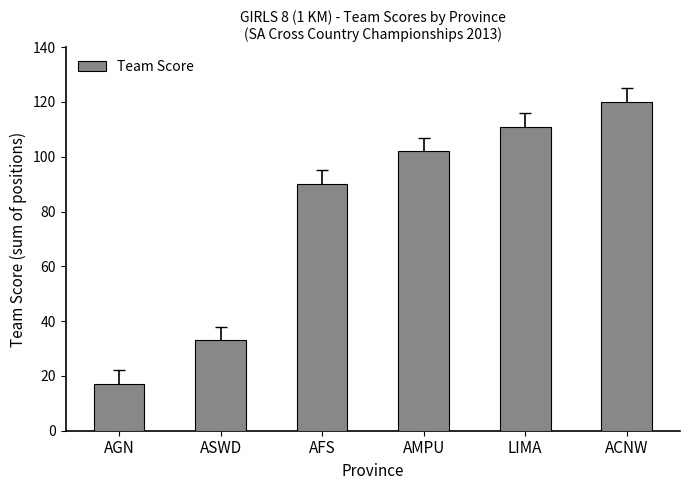

What is the difference between the second highest and second lowest values?

78